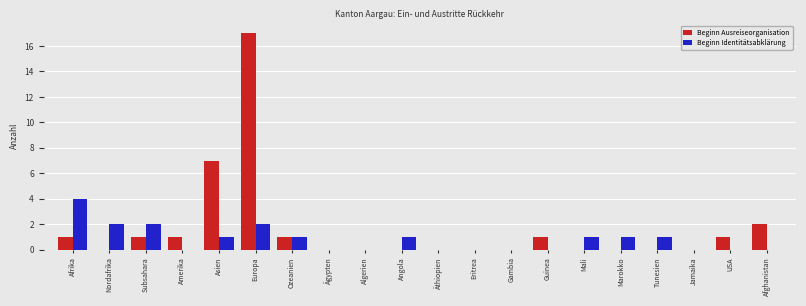

At which category is the sum across all series the highest?

Europa